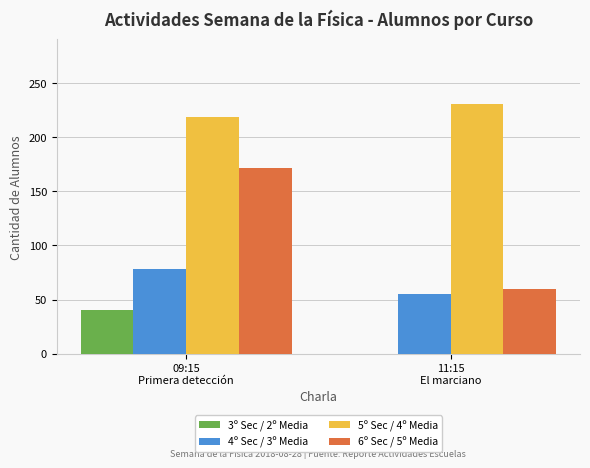

What is the sum of the 5º Sec / 4º Media values at 11:15
El marciano and 09:15
Primera detección?

448